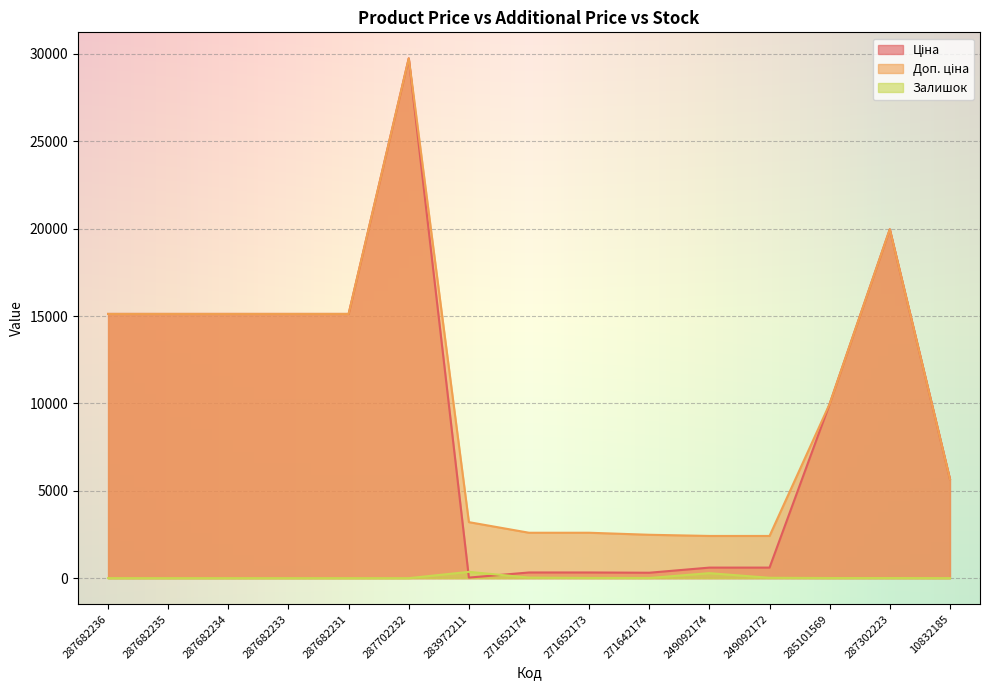

How many data points in Доп. ціна are less than 9974?

7